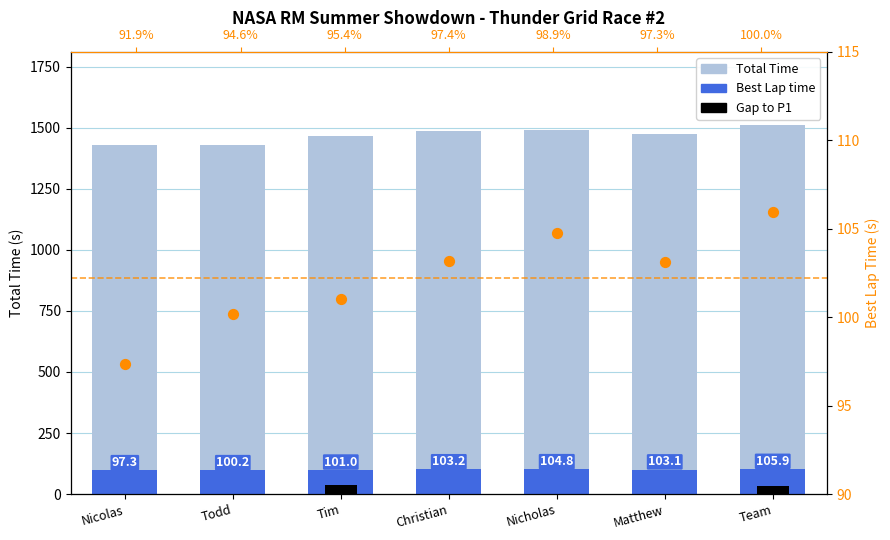

What is the total value across all series at Tim?

1702.5